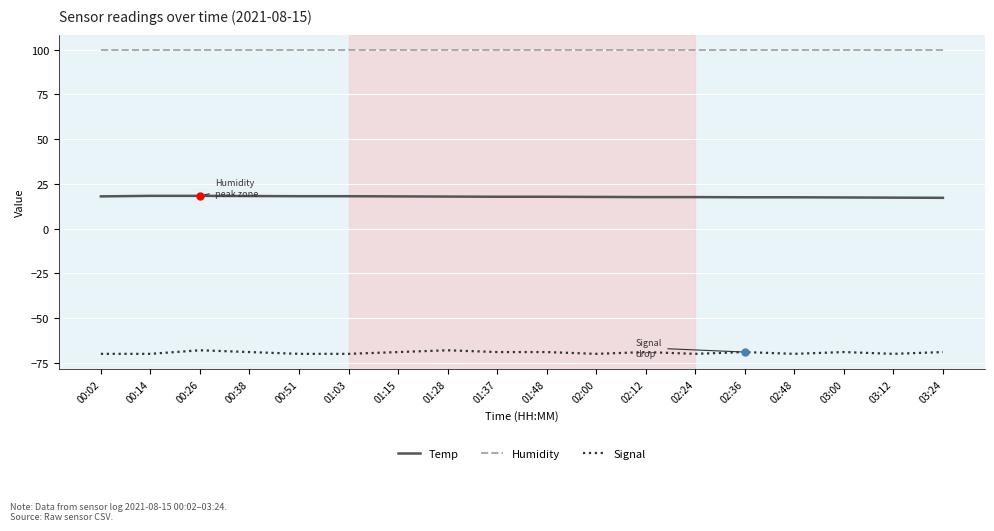

Rank the series at 02:12 from lowest to highest value.

Signal, Temp, Humidity